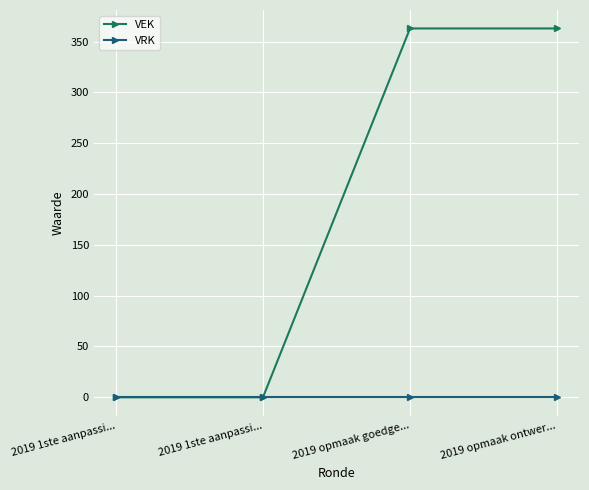

What is the label of the 3rd point from the left?

2019 opmaak goedge...